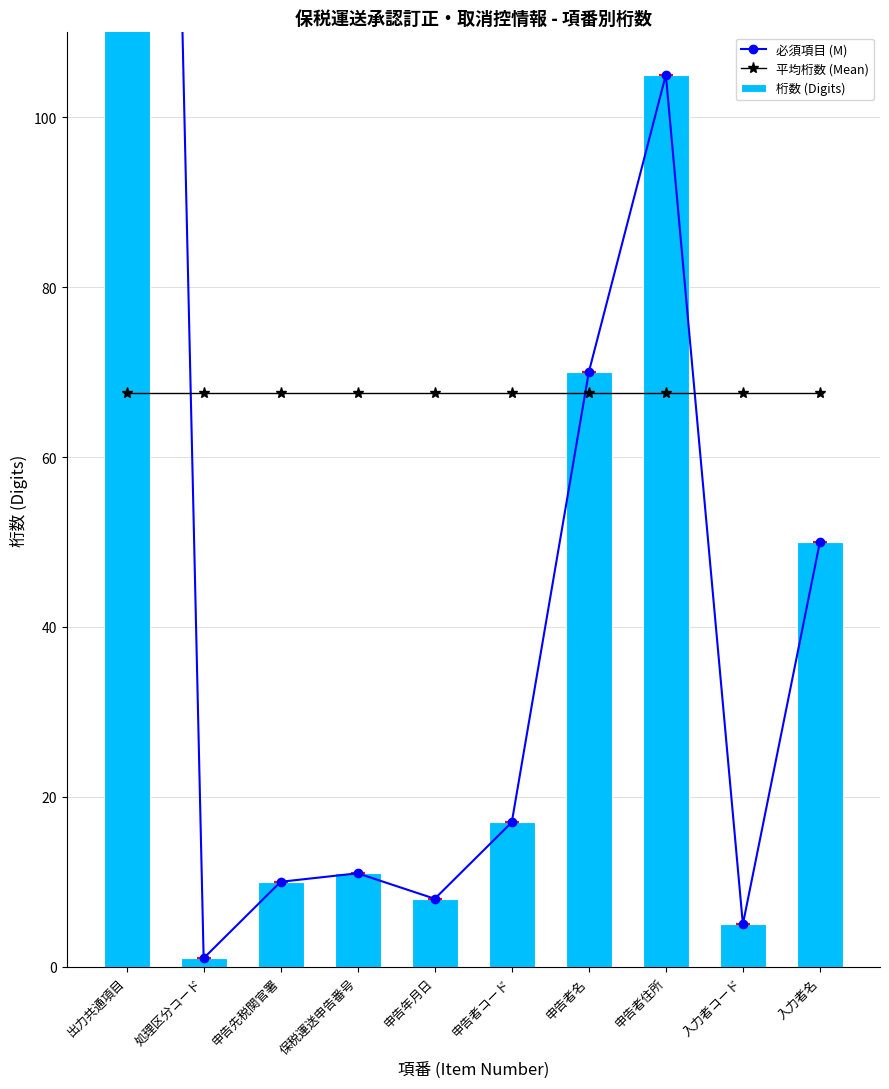

At how many categories does at least one series exceed 259?

1